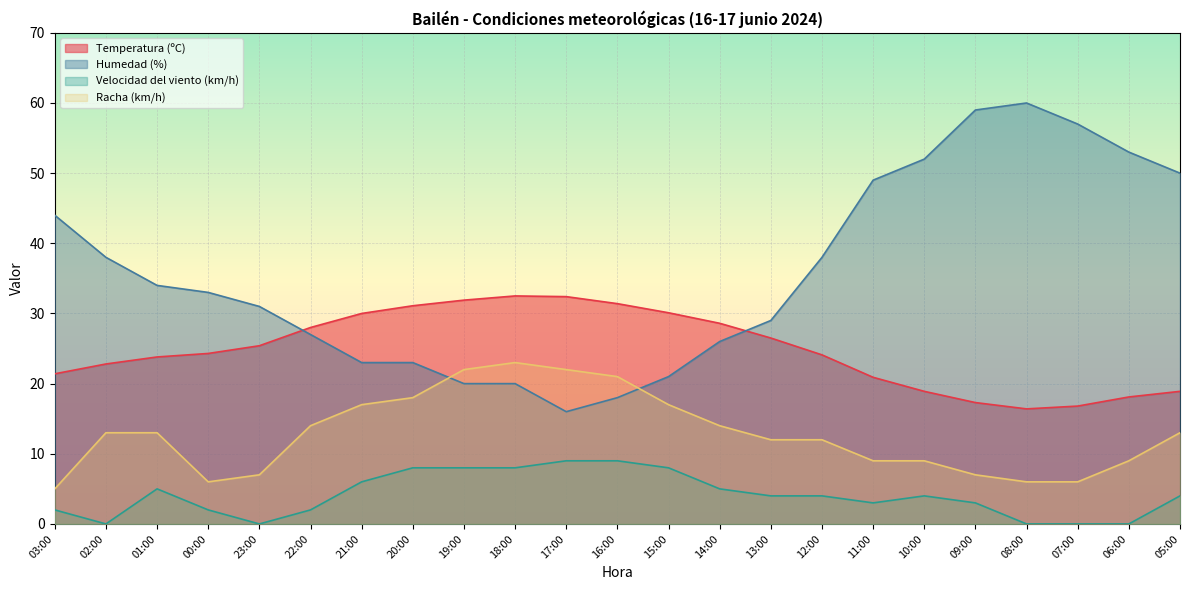

What is the label of the 4th point from the right?

08:00